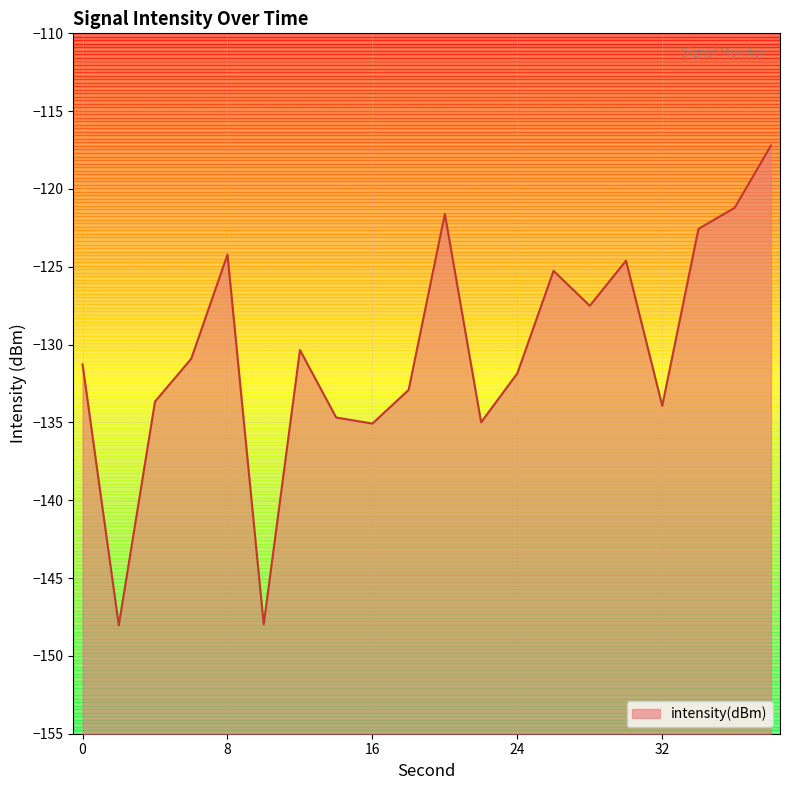

Count the number of values greater than -130.

8